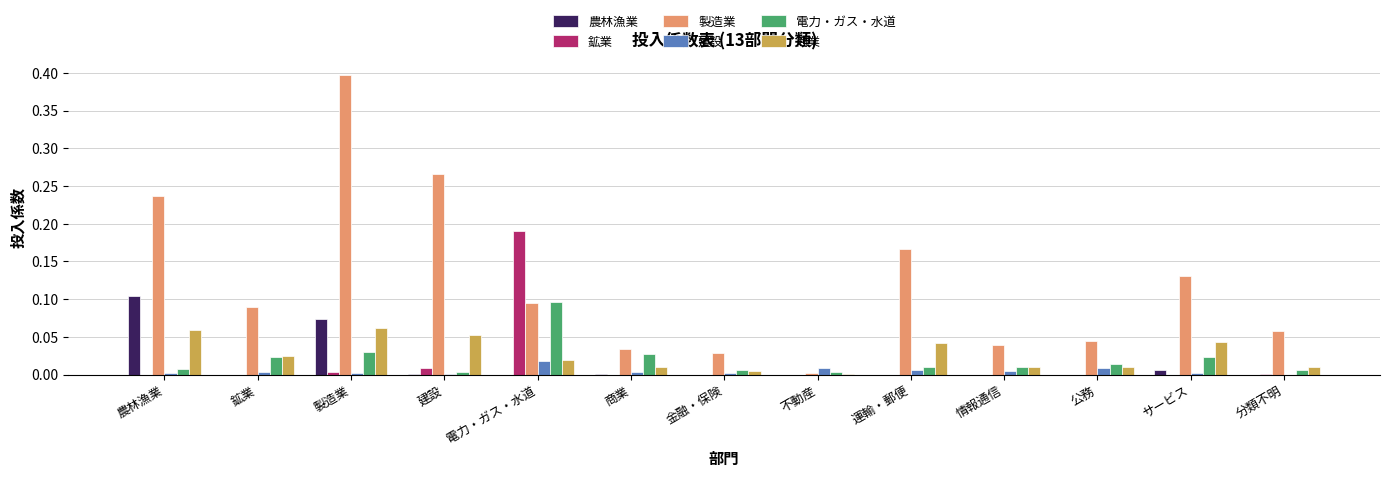

Which category has the highest value across all series?

製造業